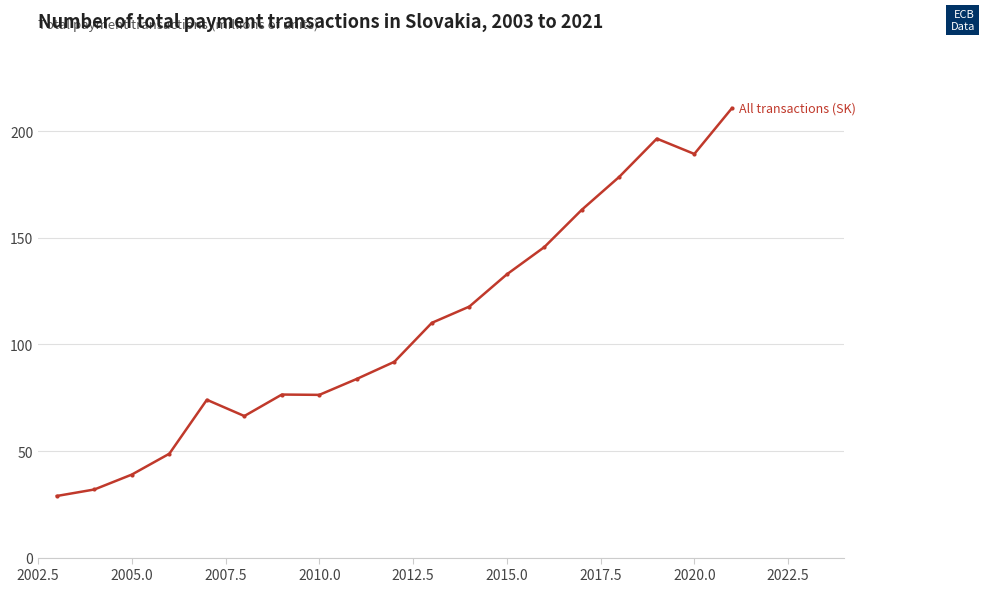

True or false: the data has more than 0 interior local peaks.

True